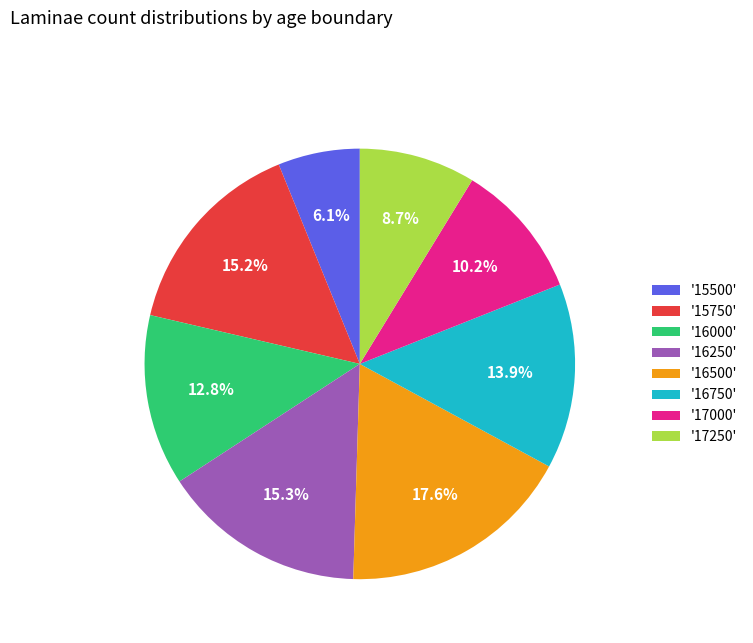

Which category has the biggest portion of the pie?

'16500'